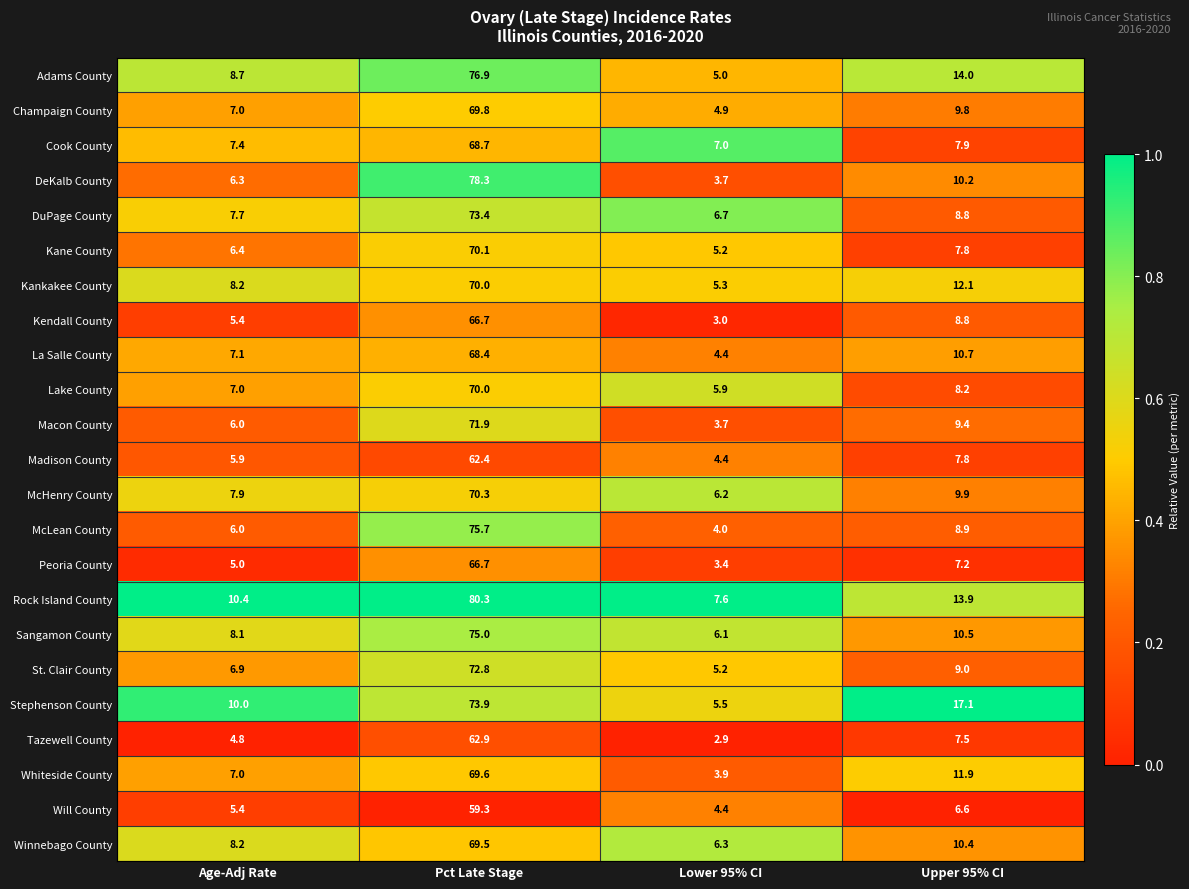

What is the minimum value shown in the chart?

2.9